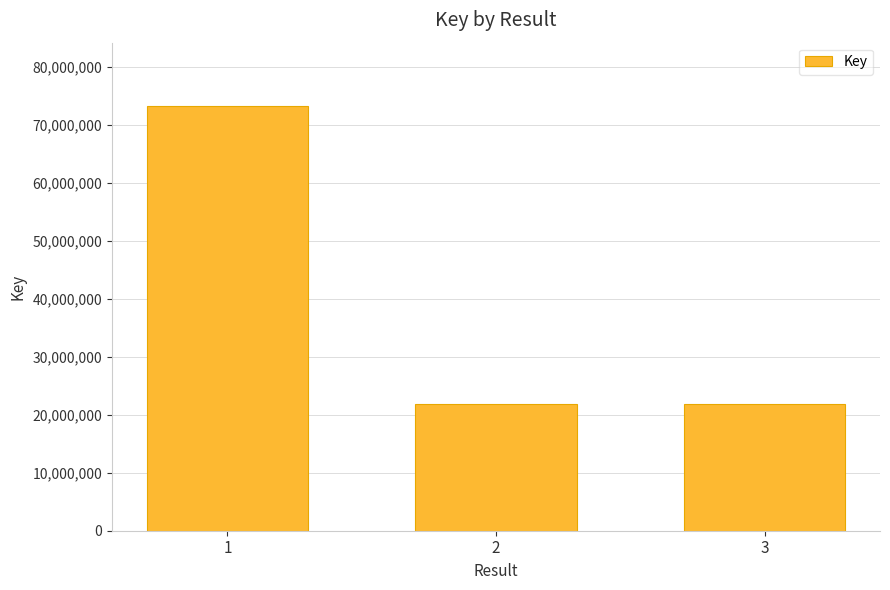

What is the value of the 1st bar from the left?

73229801